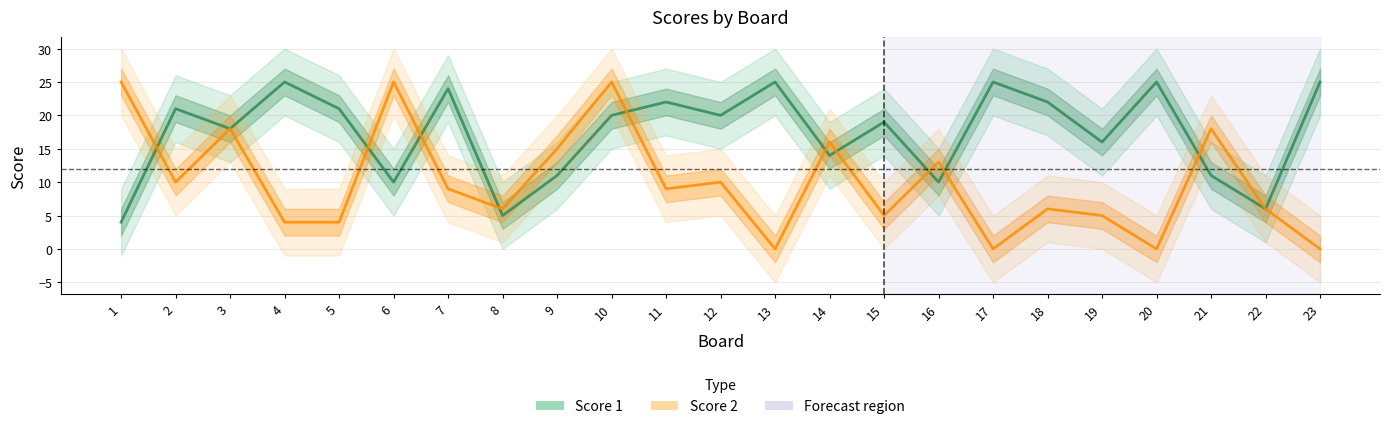

What is the sum of the Score 2 values at 22 and 17?

6